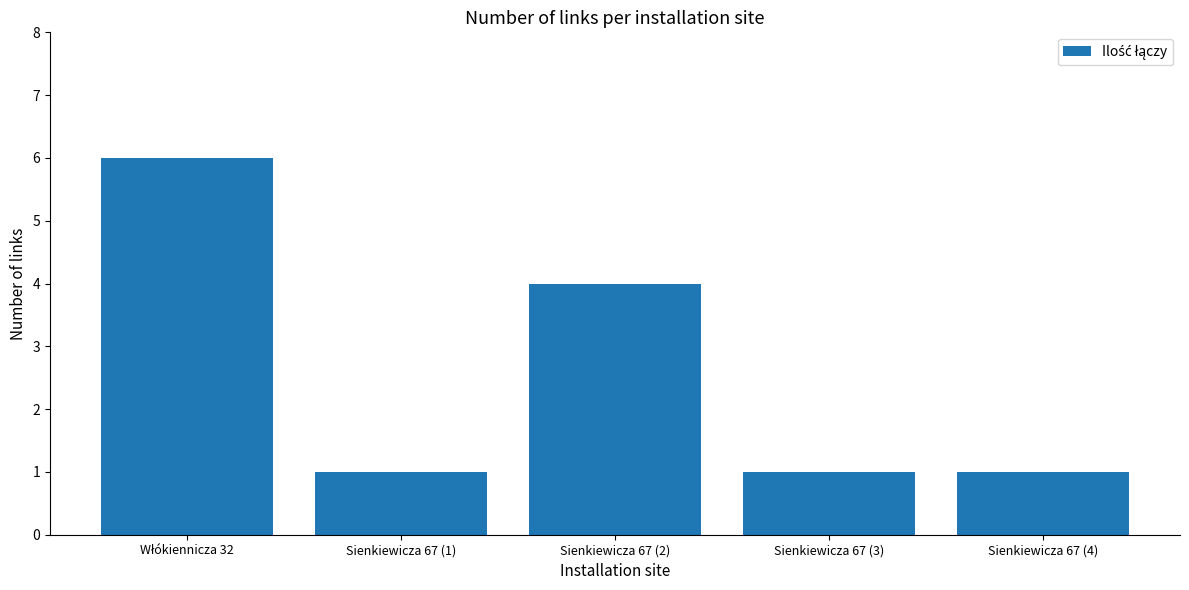

Count the values in the range 1 to 4.

4